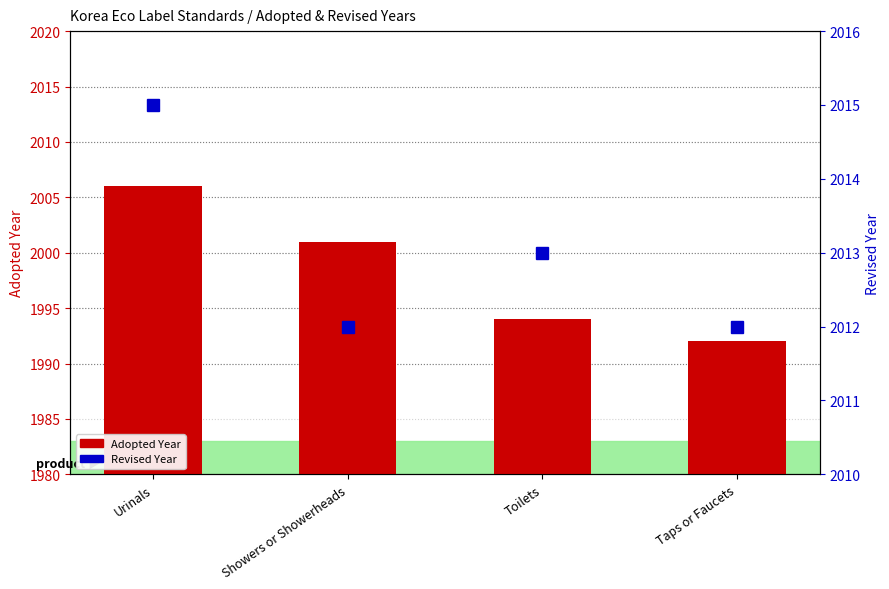

At which category is the sum across all series the highest?

Urinals